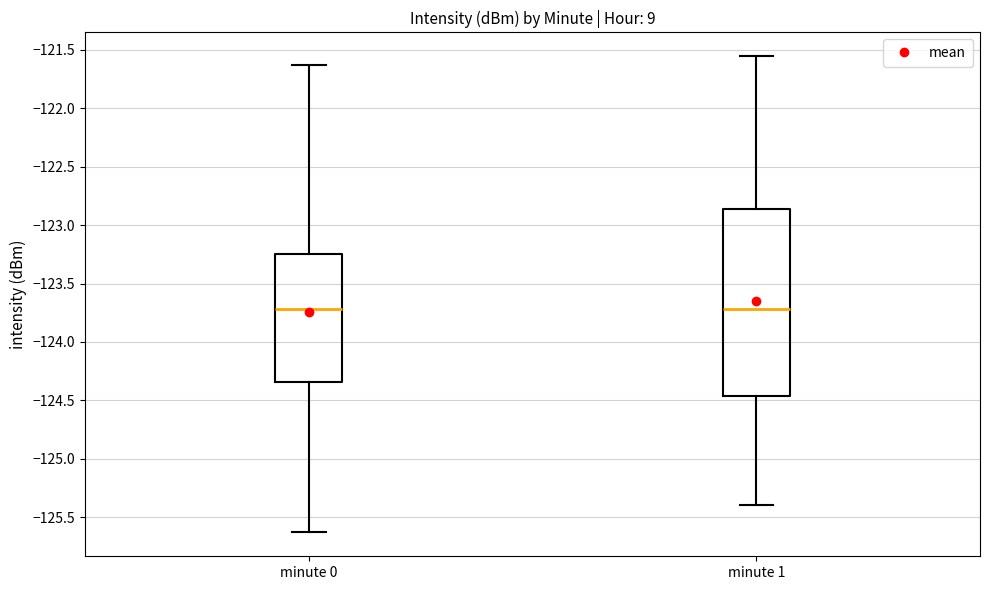

Reading left to right, transcribe this box plot: for each box, give where its median line is, the range the box spans, and where its two whiskers end, as read against the y-axis. The values are not printed on the chart, so give them approximately, as read against the axis.

minute 0: median -123.70, box -124.35 to -123.25, whiskers -125.65 to -121.65
minute 1: median -123.70, box -124.45 to -122.85, whiskers -125.40 to -121.55